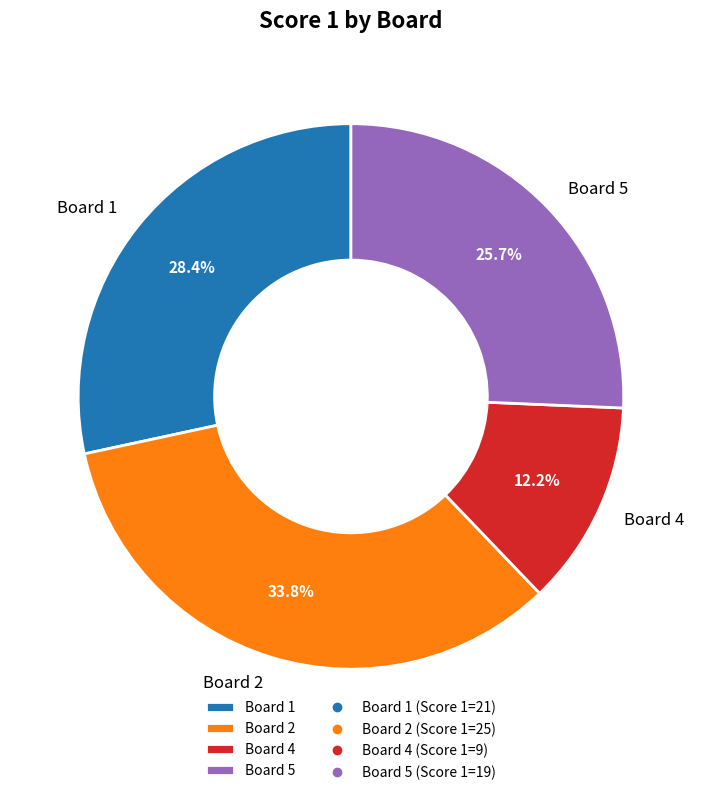

What percentage is NOT represented by Board 5?

74.3%